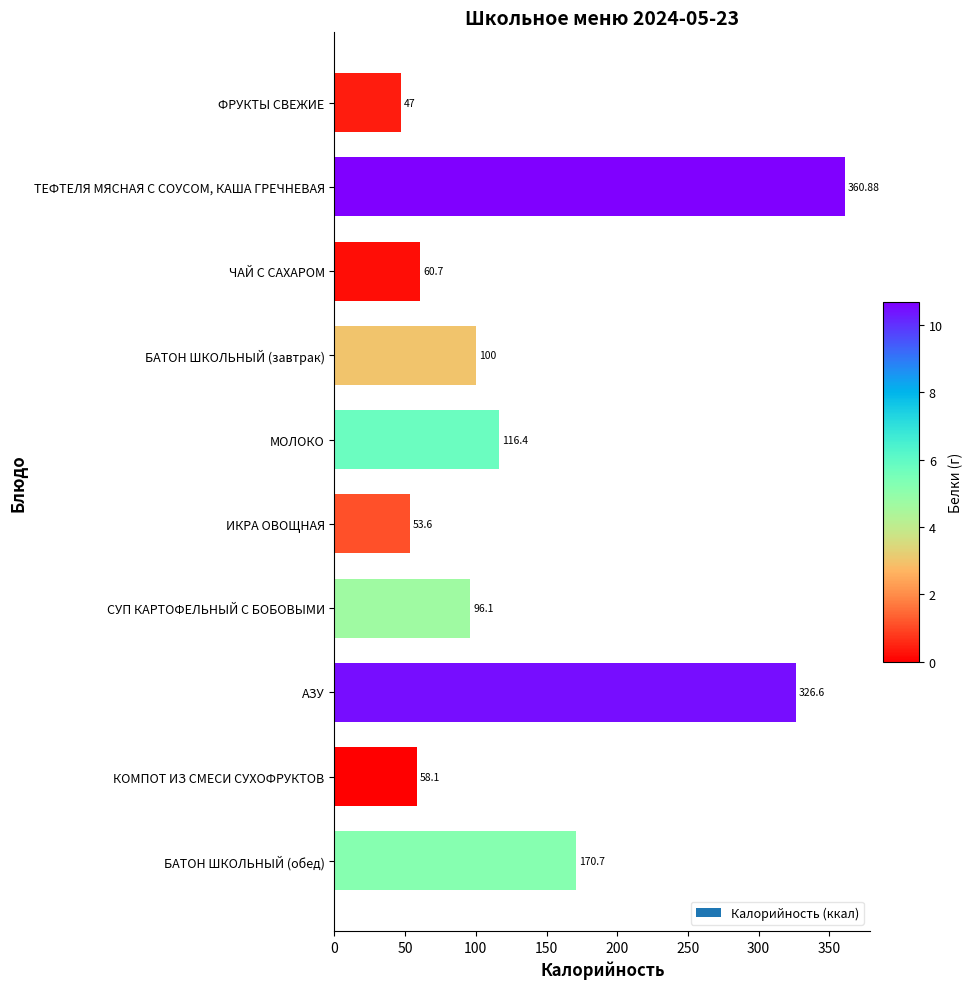

True or false: the data shows 47.0 at ФРУКТЫ СВЕЖИЕ.

True